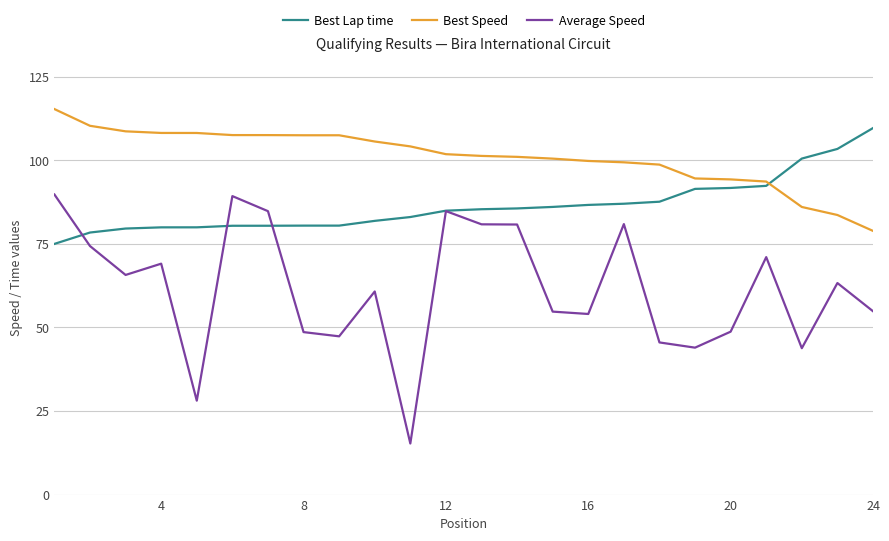

What is the minimum value for Average Speed?

15.3